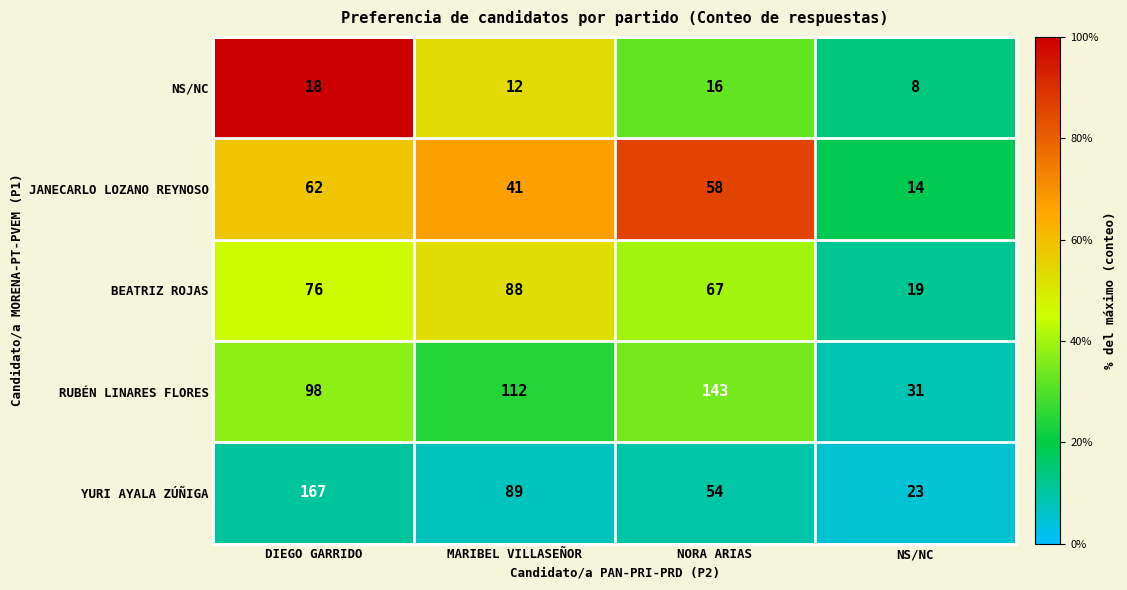

The value of NS/NC at NS/NC is 11. True or false?

False